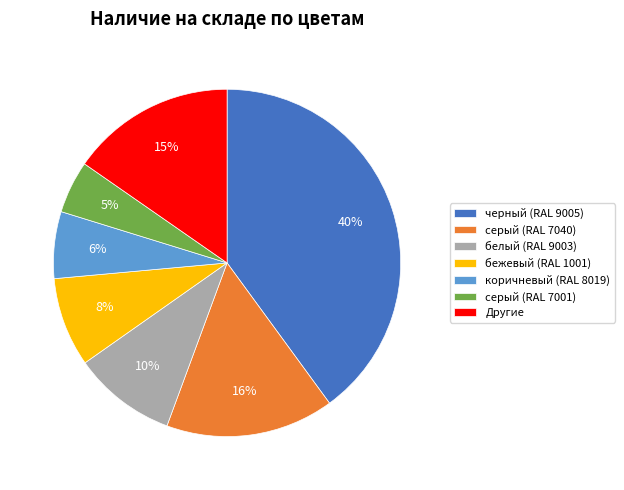

What percentage is the белый (RAL 9003) slice, to the nearest percent?

10%